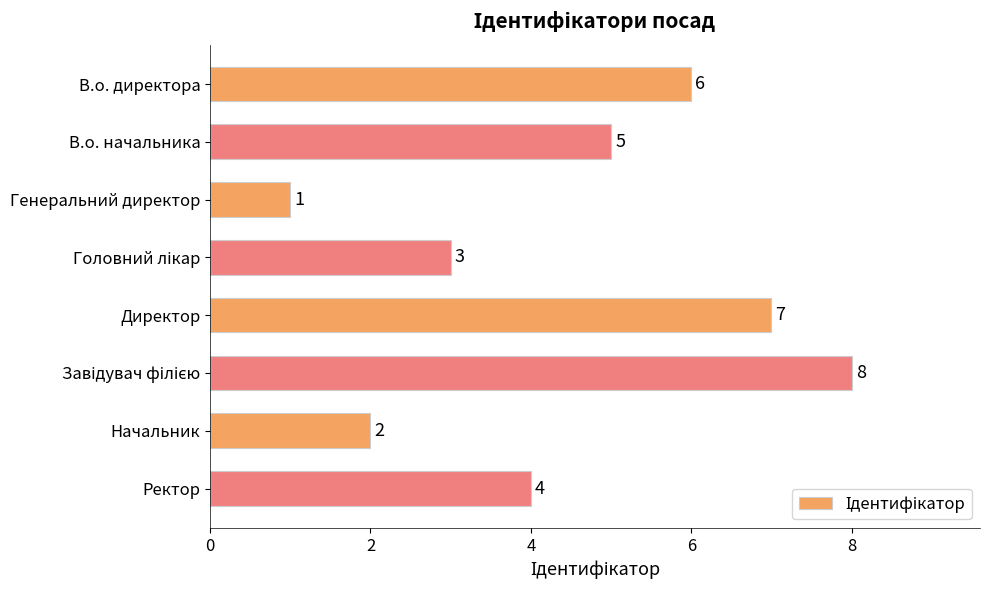

What is the difference between the maximum and second lowest values?

6